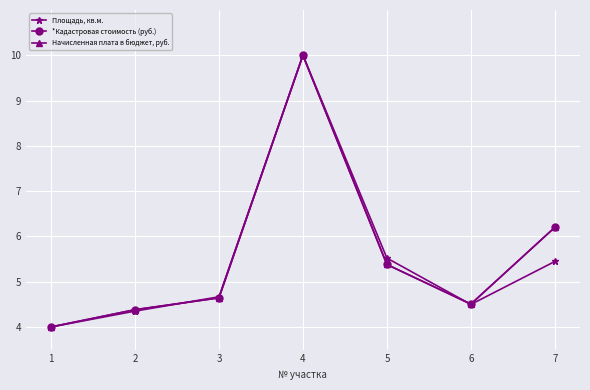

What is the value of the *Кадастровая стоимость (руб.) point at the 5th from the left?

5.4